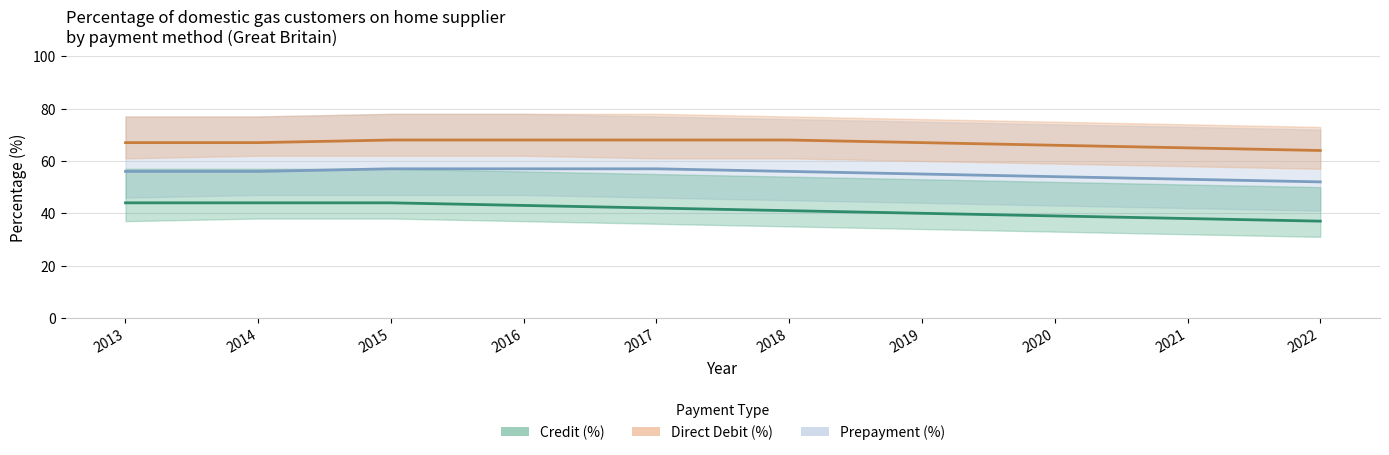

At which label does Credit (GB avg) reach its minimum?

2022